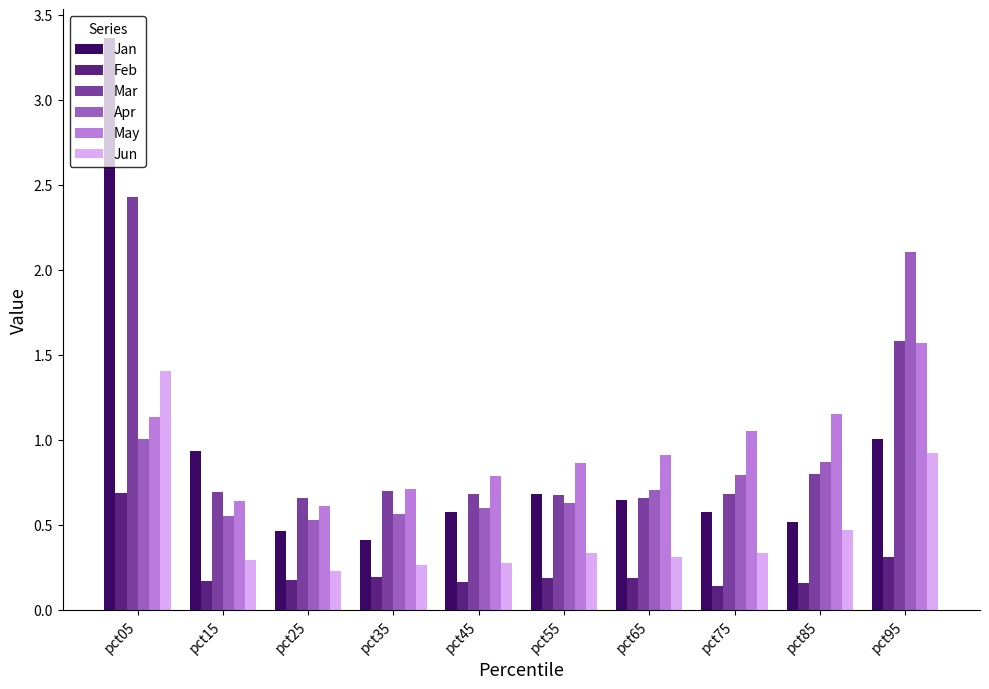

Does the chart contain stacked bars?

No